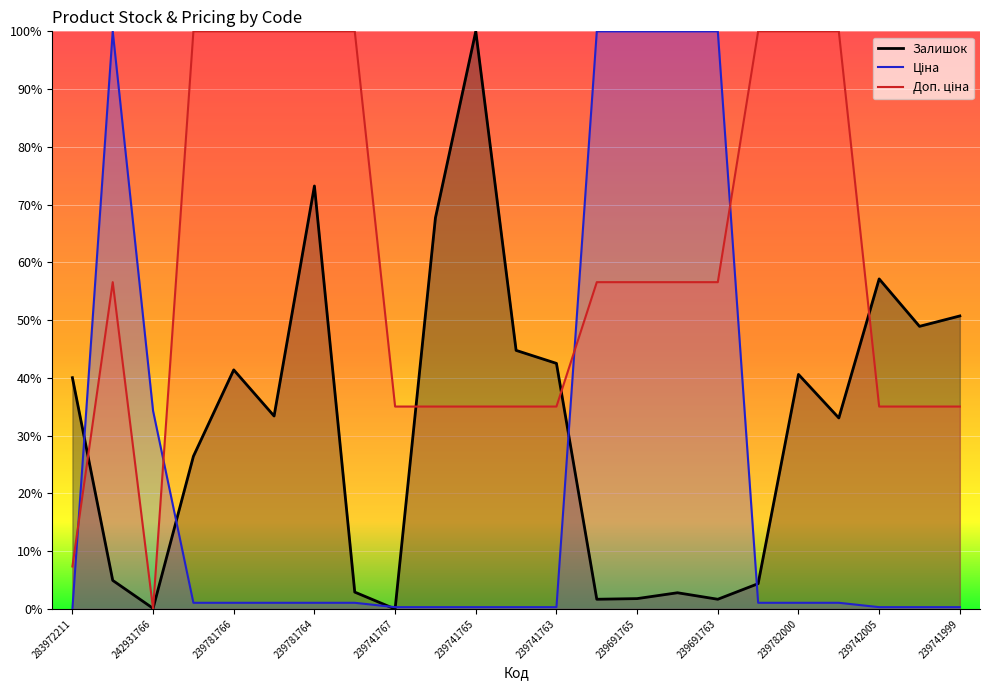

Reading left to right, list all the values displayed in this chart.

Залишок: 283972211=40.0	284392211=4.9	242931766=0.1	239781767=26.4	239781766=41.4	239781765=33.4	239781764=73.2	239781763=2.9	239741767=0.0	239741766=67.7	239741765=100.0	239741764=44.8	239741763=42.5	239691766=1.7	239691765=1.8	239691764=2.8	239691763=1.7	239782005=4.4	239782000=40.6	239781999=33.1	239742005=57.1	239742000=48.9	239741999=50.7
Ціна: 283972211=0.0	284392211=100.0	242931766=34.3	239781767=1.1	239781766=1.1	239781765=1.1	239781764=1.1	239781763=1.1	239741767=0.3	239741766=0.3	239741765=0.3	239741764=0.3	239741763=0.3	239691766=100.0	239691765=100.0	239691764=100.0	239691763=100.0	239782005=1.1	239782000=1.1	239781999=1.1	239742005=0.3	239742000=0.3	239741999=0.3
Доп. ціна: 283972211=7.4	284392211=56.6	242931766=0.0	239781767=100.0	239781766=100.0	239781765=100.0	239781764=100.0	239781763=100.0	239741767=35.0	239741766=35.0	239741765=35.0	239741764=35.0	239741763=35.0	239691766=56.6	239691765=56.6	239691764=56.6	239691763=56.6	239782005=100.0	239782000=100.0	239781999=100.0	239742005=35.0	239742000=35.0	239741999=35.0